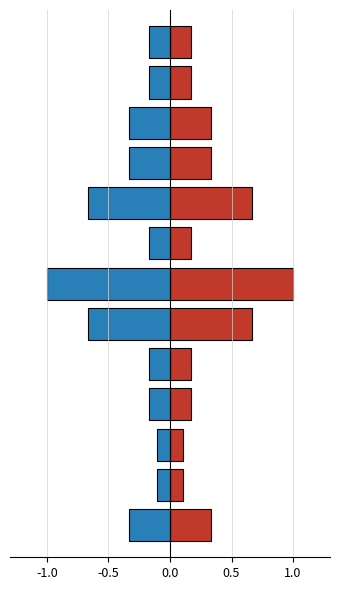

Reading left to right, extract all data points from this chart.

Quantité (pos): 0.2	0.2	0.3	0.3	0.7	0.2	1.0	0.7	0.2	0.2	0.1	0.1	0.3
Quantité (neg): -0.2	-0.2	-0.3	-0.3	-0.7	-0.2	-1.0	-0.7	-0.2	-0.2	-0.1	-0.1	-0.3